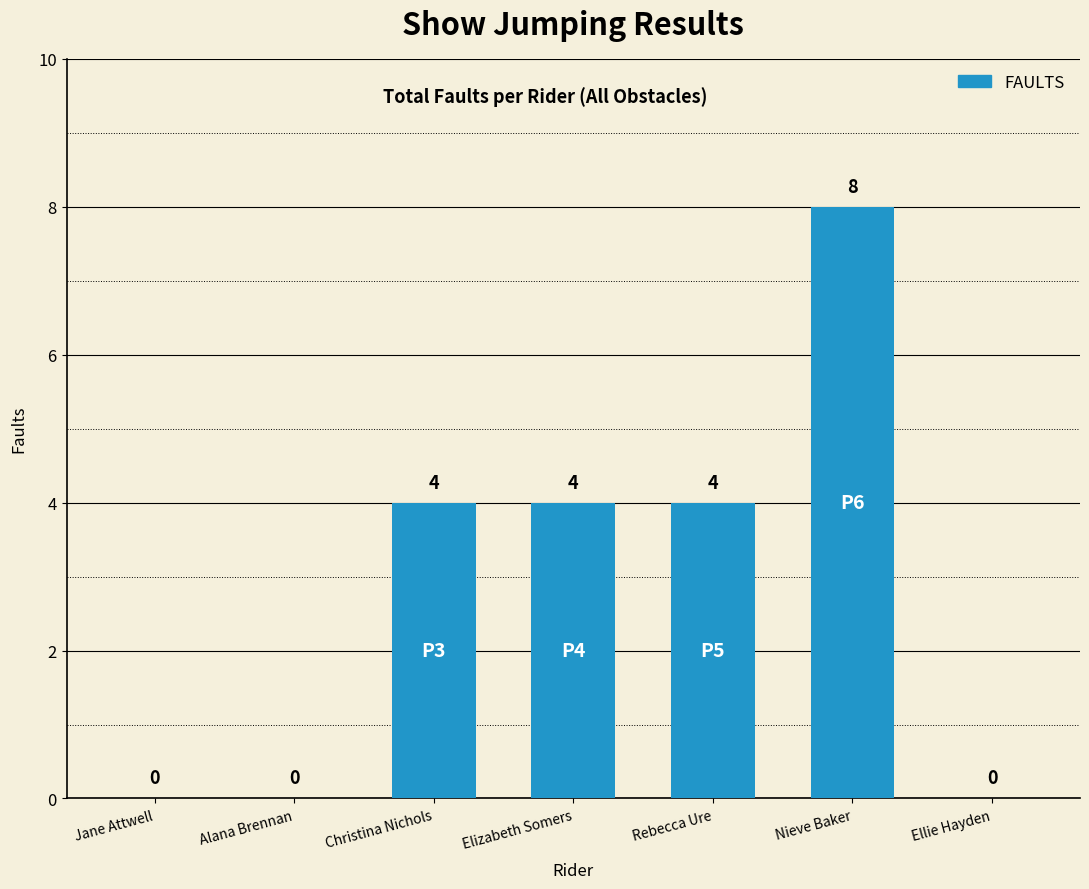

What is the approximate value at Christina Nichols?

4